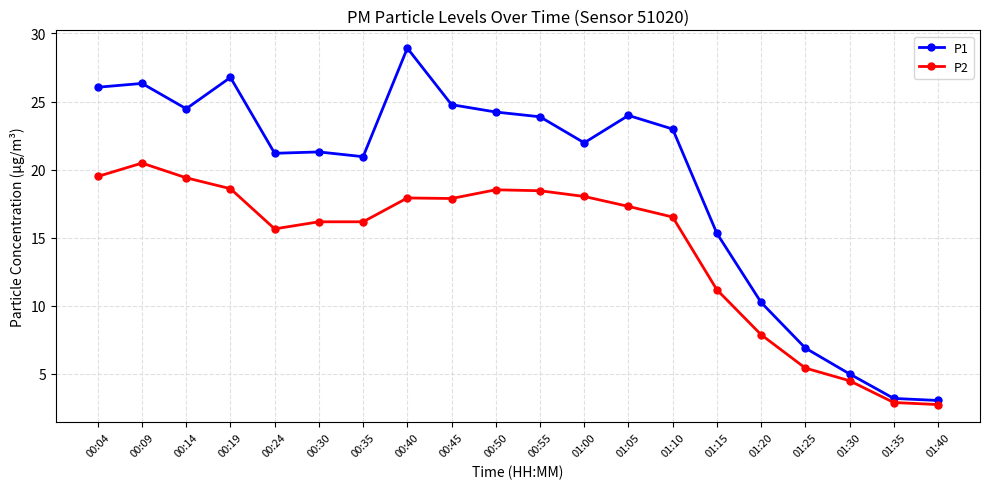

What is the label of the 20th point from the right?

00:04